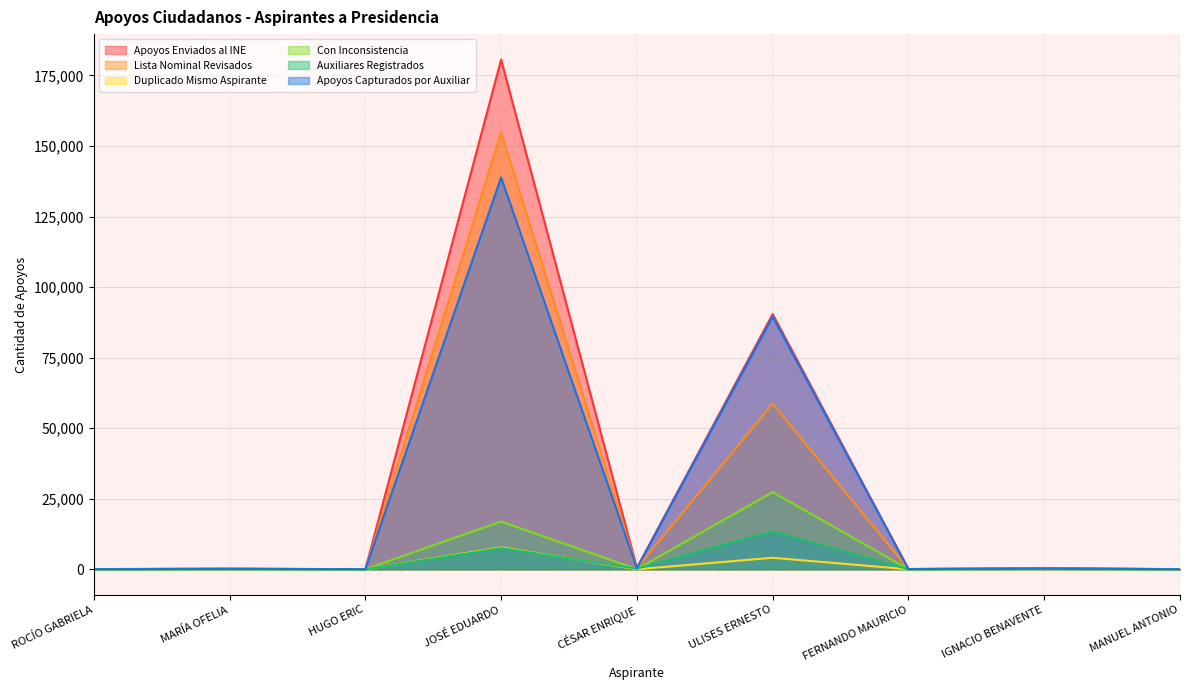

Reading left to right, extract all data points from this chart.

Apoyos Enviados al INE: ROCÍO GABRIELA=62	MARÍA OFELIA=215	HUGO ERIC=8	JOSÉ EDUARDO=180622	CÉSAR ENRIQUE=479	ULISES ERNESTO=90439	FERNANDO MAURICIO=84	IGNACIO BENAVENTE=461	MANUEL ANTONIO=24
Lista Nominal Revisados: ROCÍO GABRIELA=56	MARÍA OFELIA=203	HUGO ERIC=8	JOSÉ EDUARDO=154828	CÉSAR ENRIQUE=442	ULISES ERNESTO=58695	FERNANDO MAURICIO=75	IGNACIO BENAVENTE=383	MANUEL ANTONIO=20
Duplicado Mismo Aspirante: ROCÍO GABRIELA=0	MARÍA OFELIA=3	HUGO ERIC=0	JOSÉ EDUARDO=7740	CÉSAR ENRIQUE=1	ULISES ERNESTO=4072	FERNANDO MAURICIO=0	IGNACIO BENAVENTE=26	MANUEL ANTONIO=0
Con Inconsistencia: ROCÍO GABRIELA=6	MARÍA OFELIA=9	HUGO ERIC=0	JOSÉ EDUARDO=16910	CÉSAR ENRIQUE=34	ULISES ERNESTO=27334	FERNANDO MAURICIO=9	IGNACIO BENAVENTE=52	MANUEL ANTONIO=4
Auxiliares Registrados: ROCÍO GABRIELA=1	MARÍA OFELIA=46	HUGO ERIC=0	JOSÉ EDUARDO=7474	CÉSAR ENRIQUE=221	ULISES ERNESTO=13347	FERNANDO MAURICIO=6	IGNACIO BENAVENTE=138	MANUEL ANTONIO=0
Apoyos Capturados por Auxiliar: ROCÍO GABRIELA=20	MARÍA OFELIA=173	HUGO ERIC=0	JOSÉ EDUARDO=138862	CÉSAR ENRIQUE=394	ULISES ERNESTO=89513	FERNANDO MAURICIO=64	IGNACIO BENAVENTE=295	MANUEL ANTONIO=0